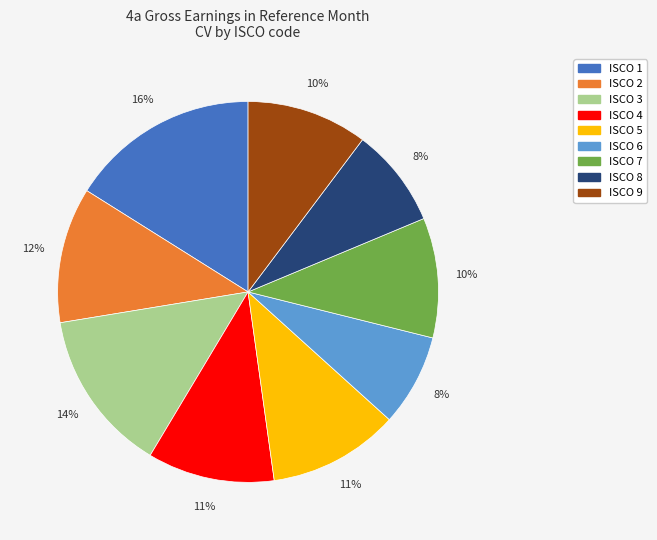

Is there any slice that represents more than half of the pie?

No